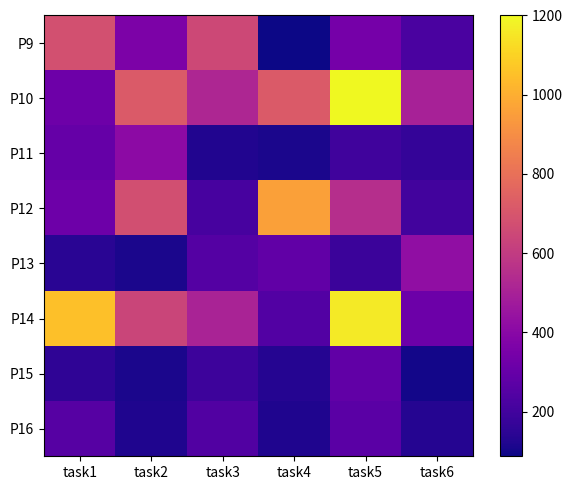

Reading left to right, extract all data points from this chart.

P9: task1=682	task2=364	task3=648	task4=87	task5=342	task6=225
P10: task1=320	task2=720	task3=520	task4=720	task5=1200	task6=500
P11: task1=297	task2=411	task3=124	task4=110	task5=200	task6=166
P12: task1=321	task2=676	task3=215	task4=959	task5=551	task6=204
P13: task1=140	task2=110	task3=250	task4=285	task5=185	task6=426
P14: task1=1052	task2=639	task3=507	task4=245	task5=1161	task6=315
P15: task1=154	task2=111	task3=188	task4=133	task5=285	task6=97
P16: task1=255	task2=119	task3=241	task4=120	task5=268	task6=133